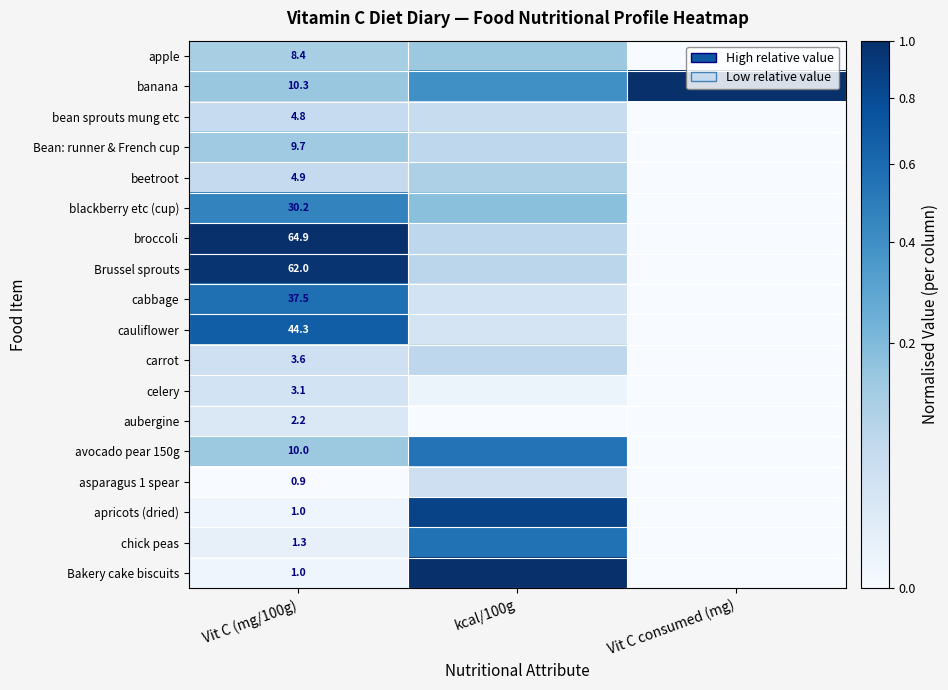

What is the total value across all series at Vit C (mg/100g)?

300.1